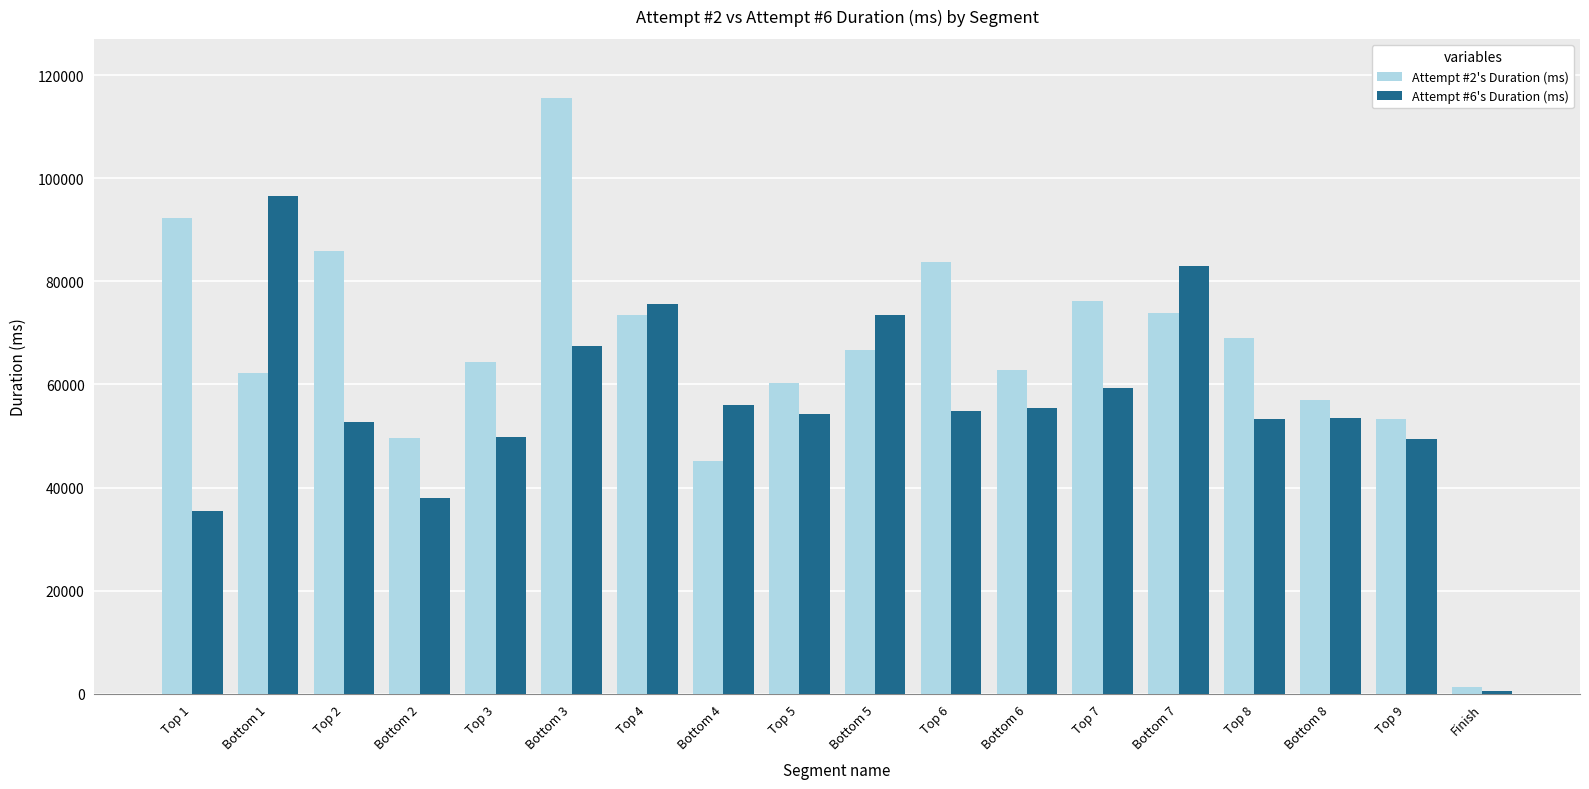

What is the difference between the Attempt #6's Duration (ms) values at Bottom 1 and Top 3?

46829